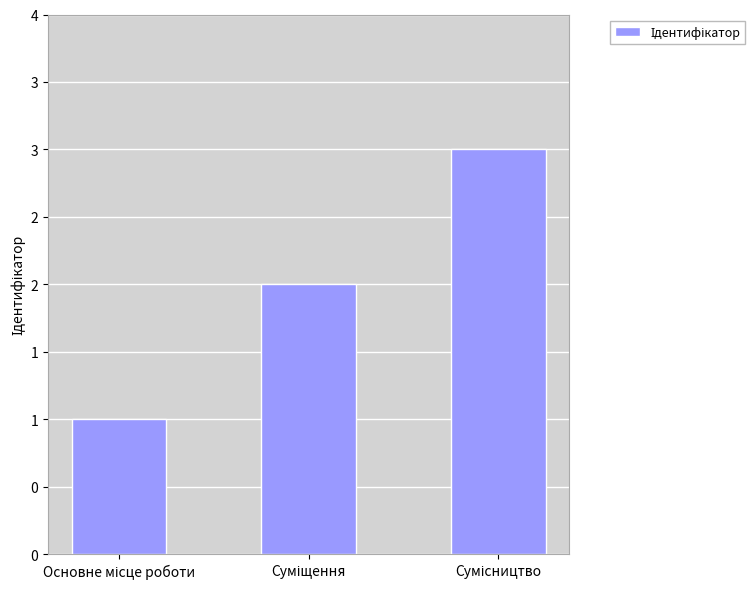

Does the chart contain any negative values?

No